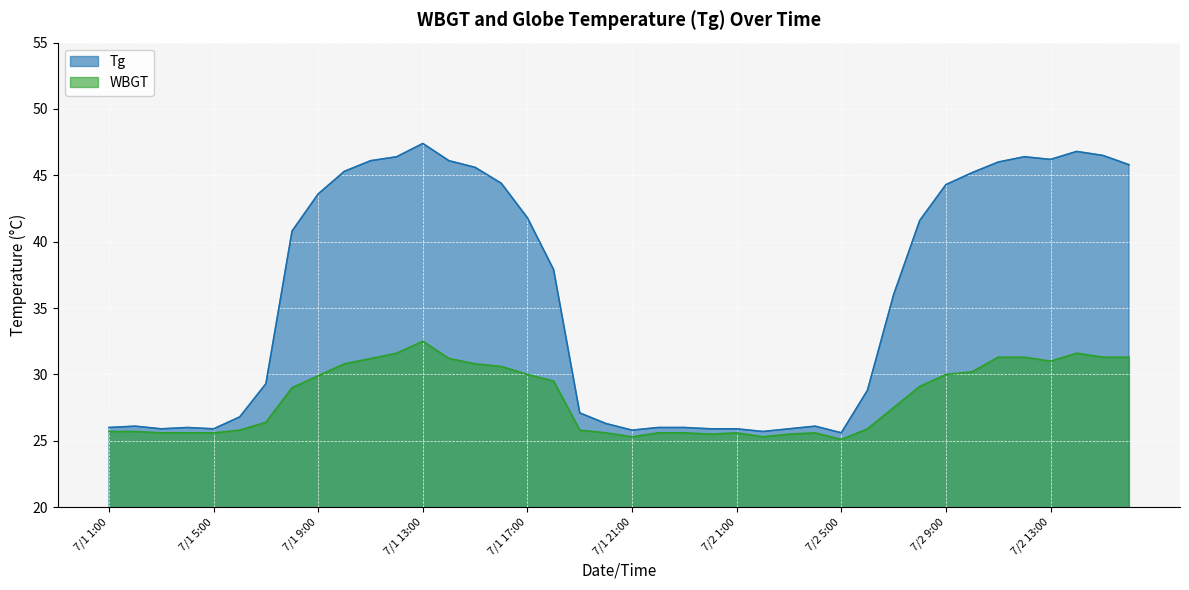

What is the maximum value shown in the chart?

47.4